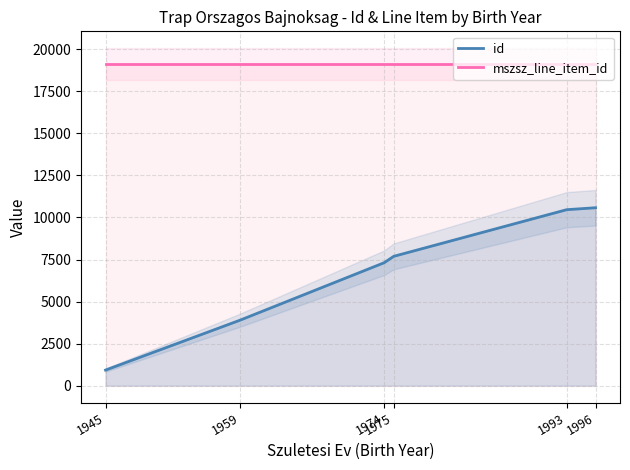

At which label does id first exceed 7691?

1993